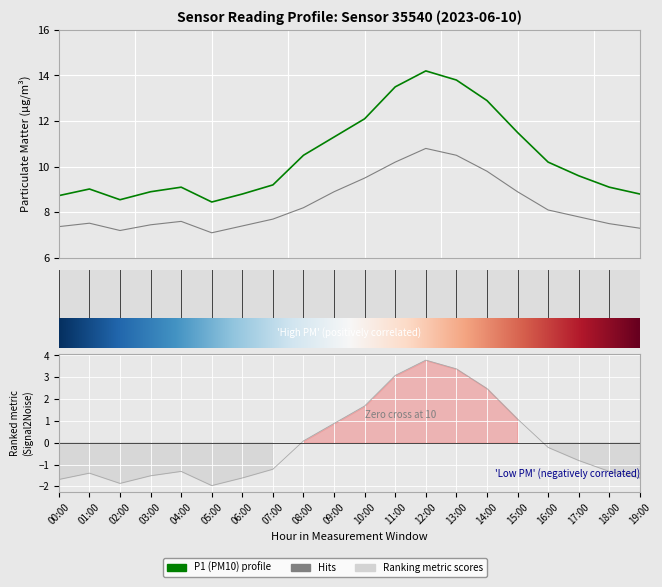

What is the difference between the maximum and second lowest values in the P1 series?

5.6